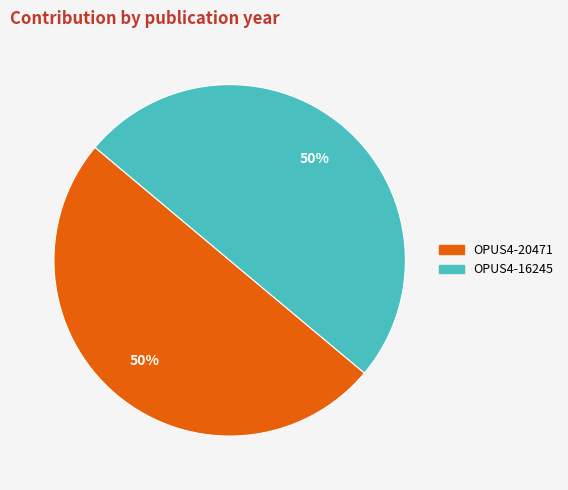

Do OPUS4-20471 and OPUS4-16245 together represent more than half of the pie?

Yes